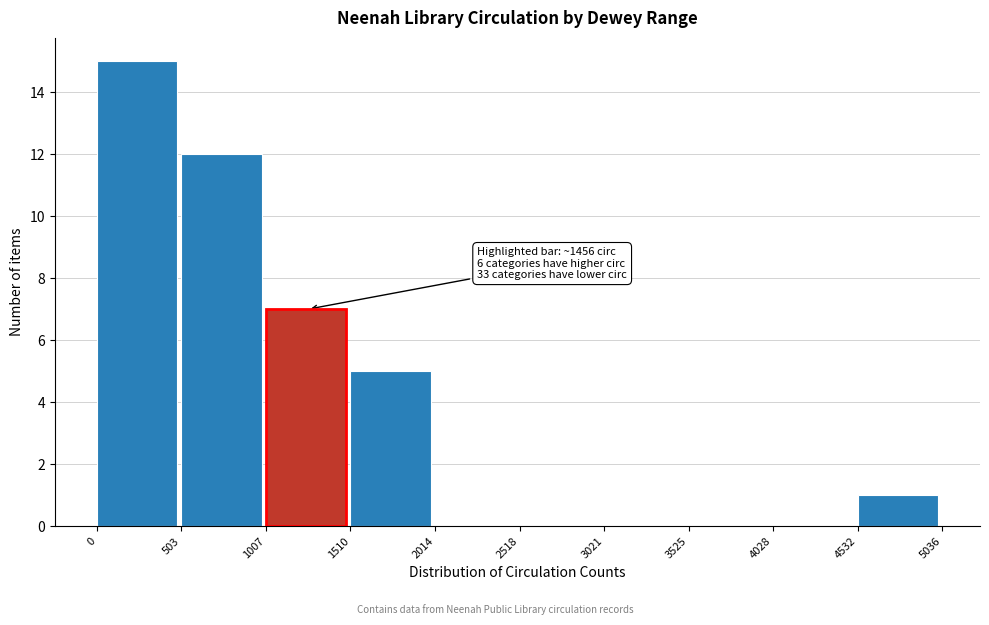

Over which range of the x-axis is the bar tallest?

0 to 503